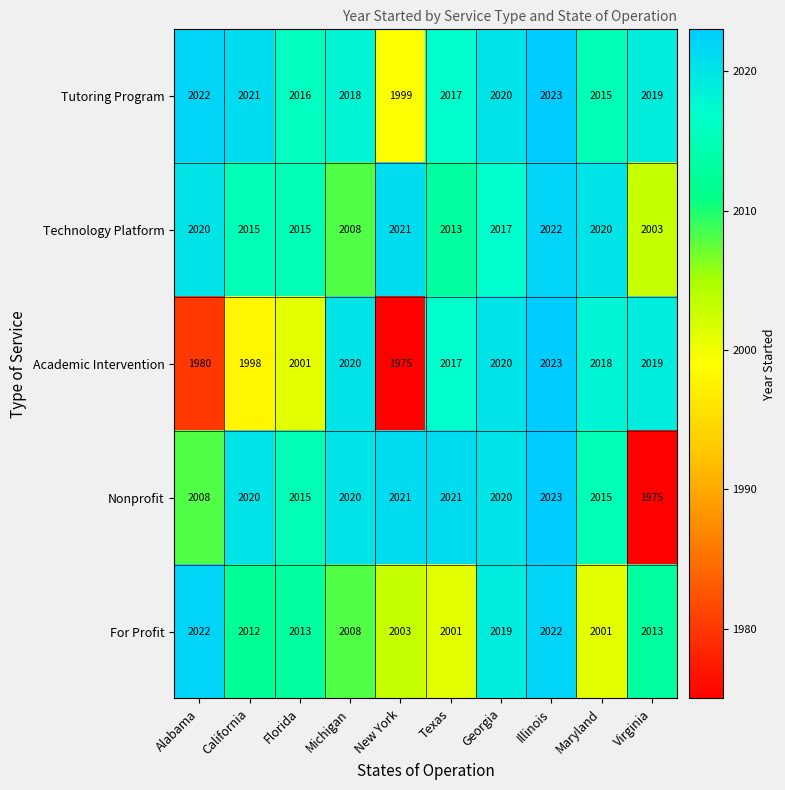

Which category has the highest value across all series?

Illinois